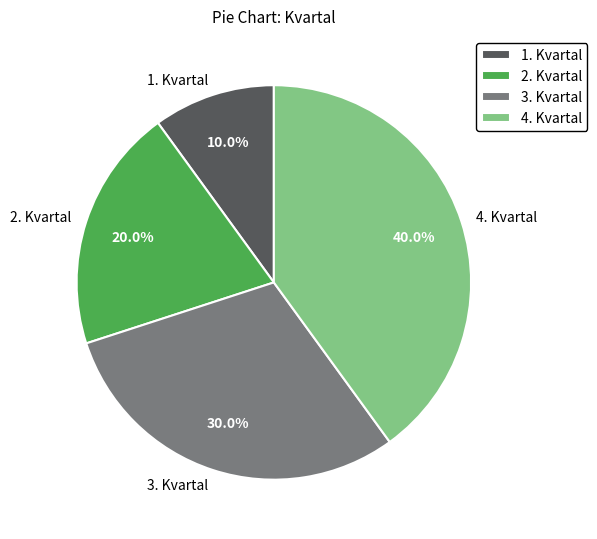

Do 2. Kvartal and 4. Kvartal together represent more than half of the pie?

Yes